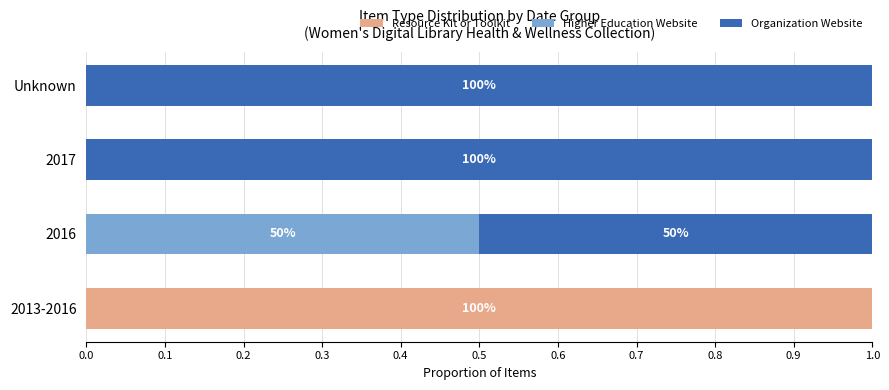

What is the maximum value for Resource Kit or Toolkit?

1.0